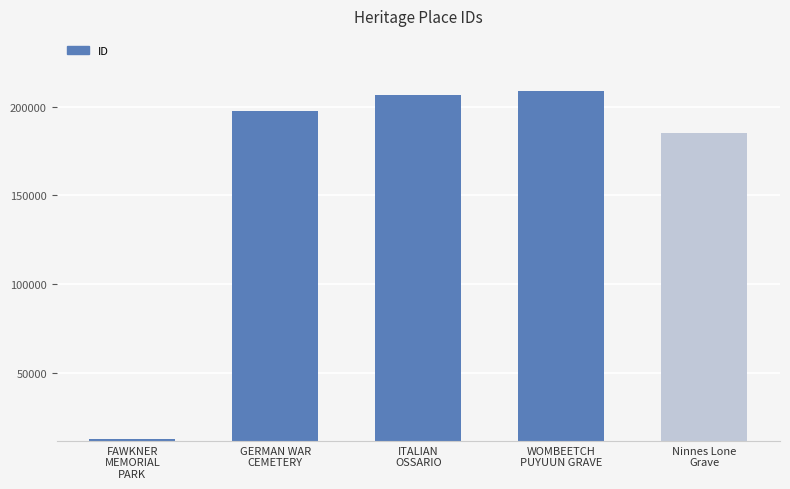

What is the change in value from GERMAN WAR
CEMETERY to Ninnes Lone
Grave?

-12605